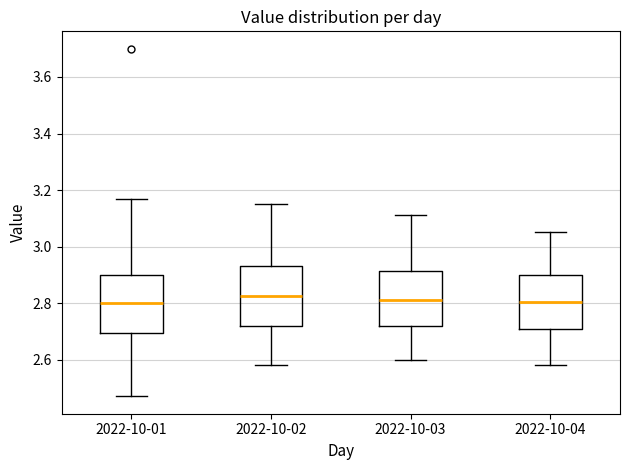

Where does the lower whisker of the box for 2022-10-04 end on the y-axis? The values are not printed on the chart, so give them approximately, as read against the axis.

2.58